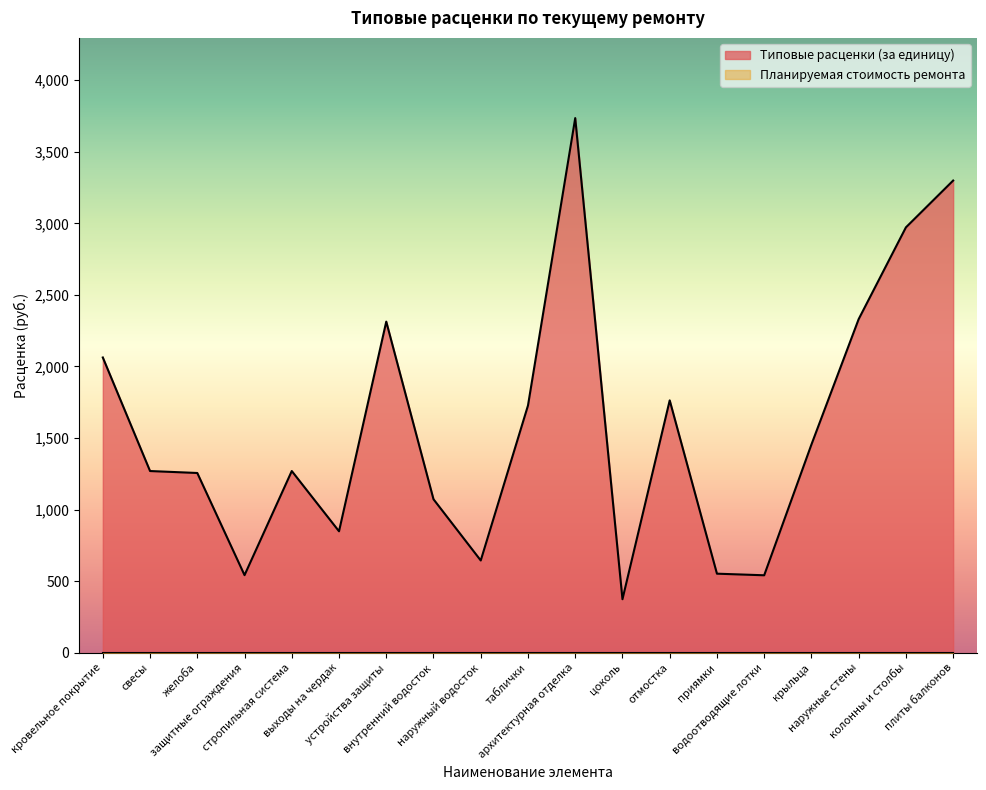

Where does the data first go above 1269?

кровельное покрытие